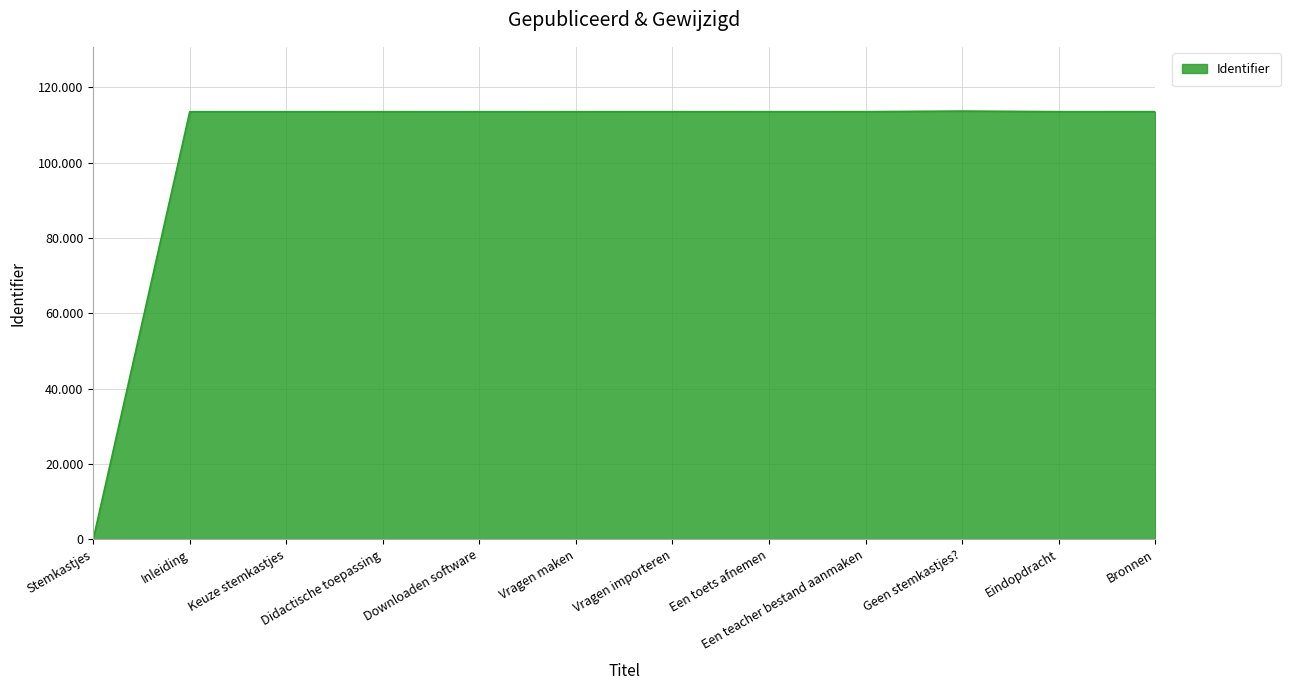

Rank the categories by value from highest to lowest.

Geen stemkastjes?, Bronnen, Eindopdracht, Een toets afnemen, Een teacher bestand aanmaken, Vragen importeren, Vragen maken, Didactische toepassing, Keuze stemkastjes, Downloaden software, Inleiding, Stemkastjes